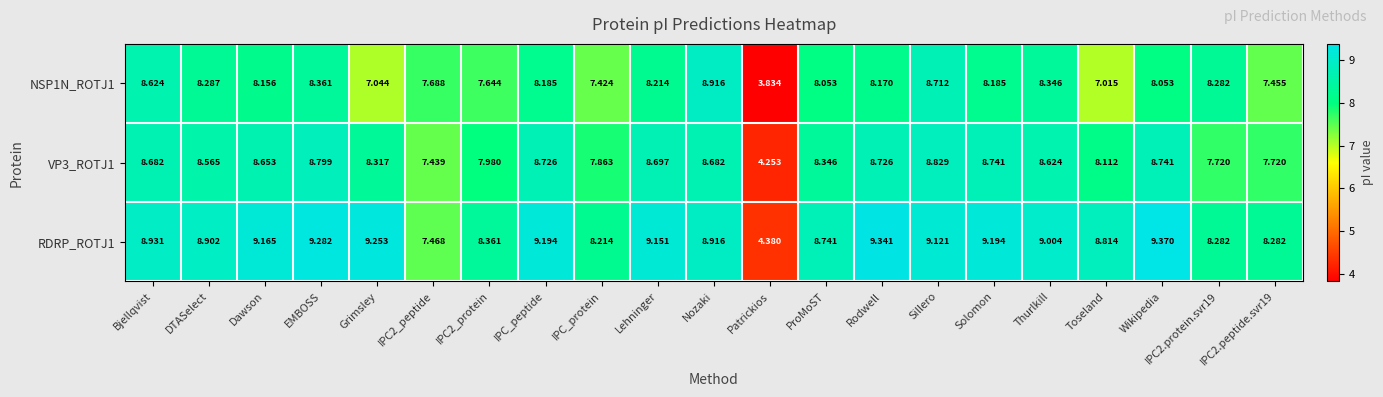

Which category has the highest value in the RDRP_ROTJ1 series?

Wikipedia